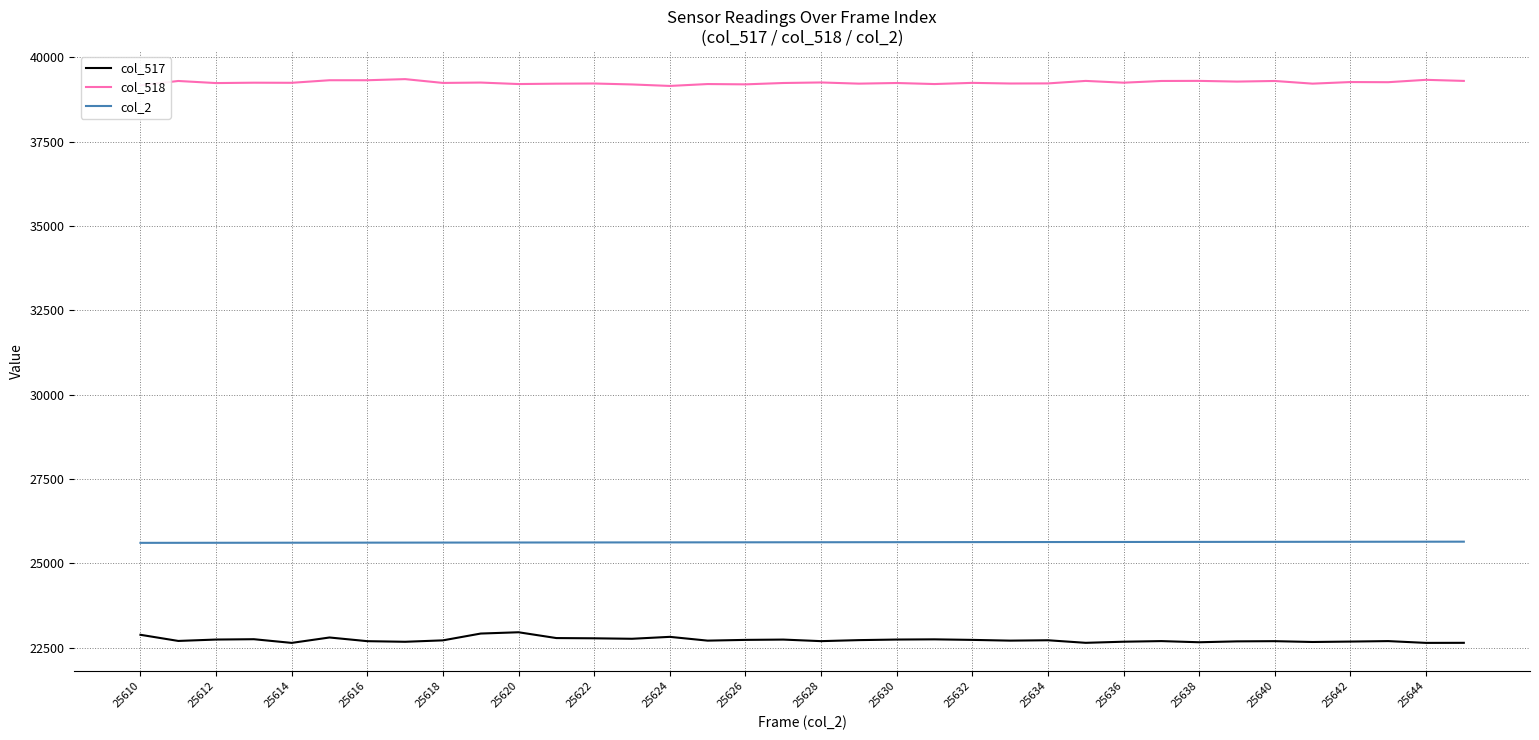

What is the minimum value for col_517?

22645